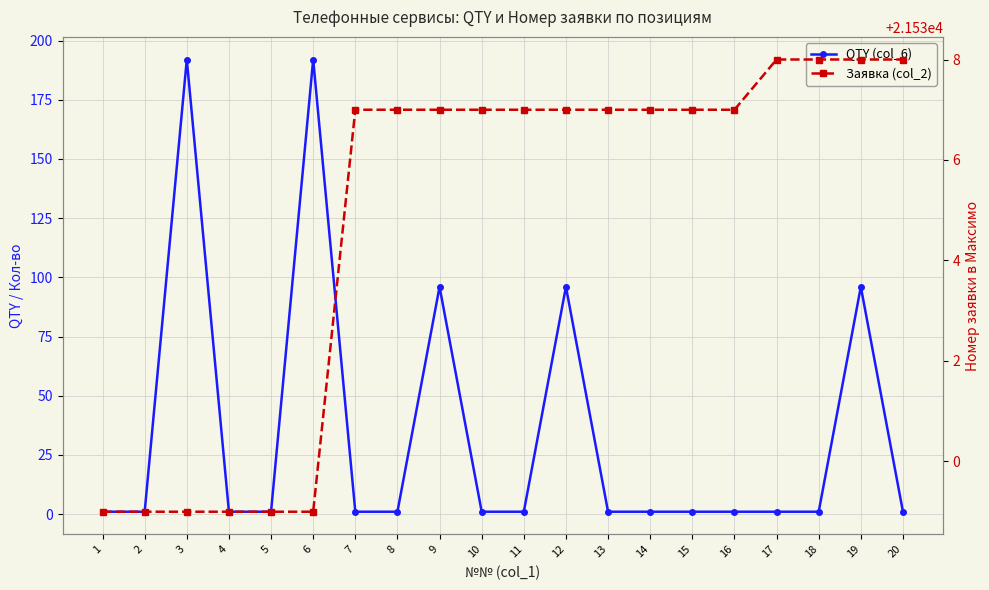

Which series has the largest range (max minus min)?

QTY (col_6)